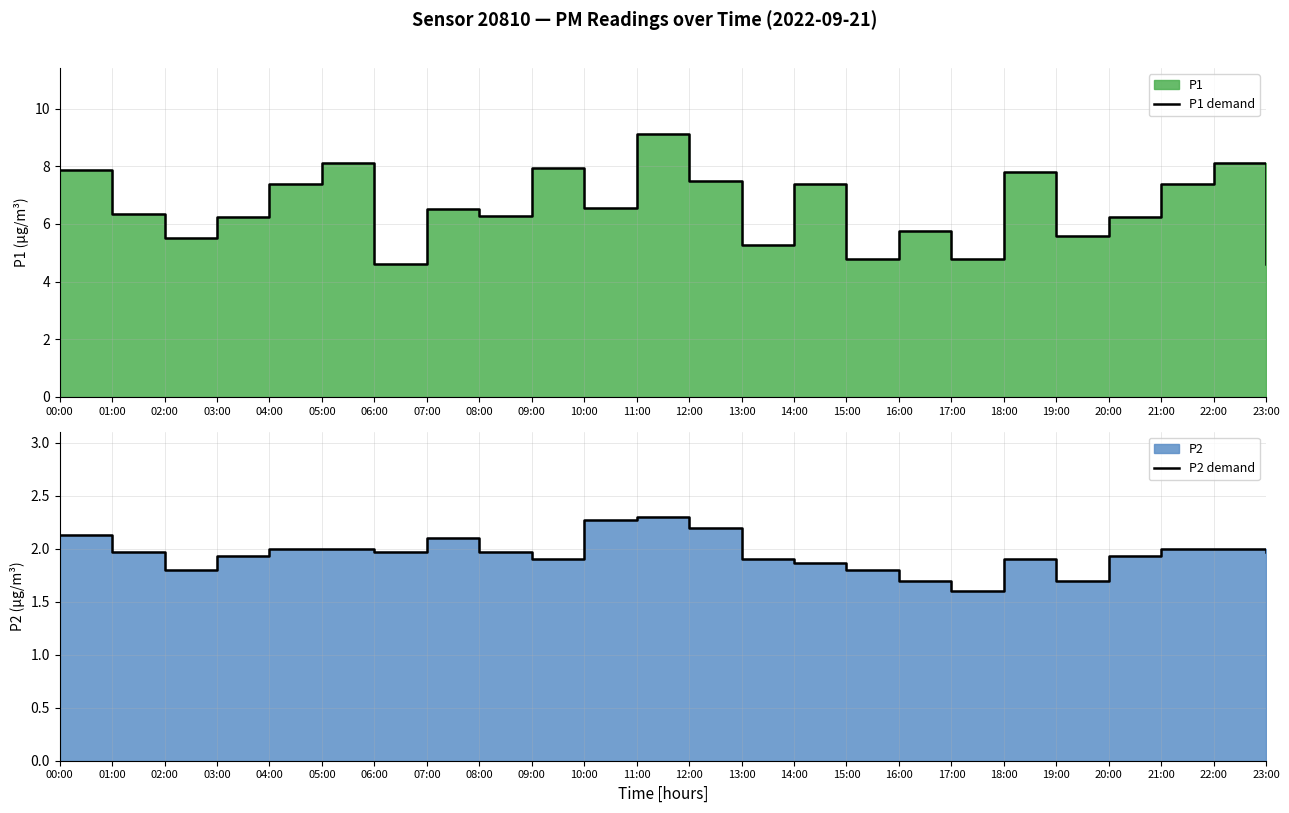

Which series has the largest total across all categories?

P1 demand